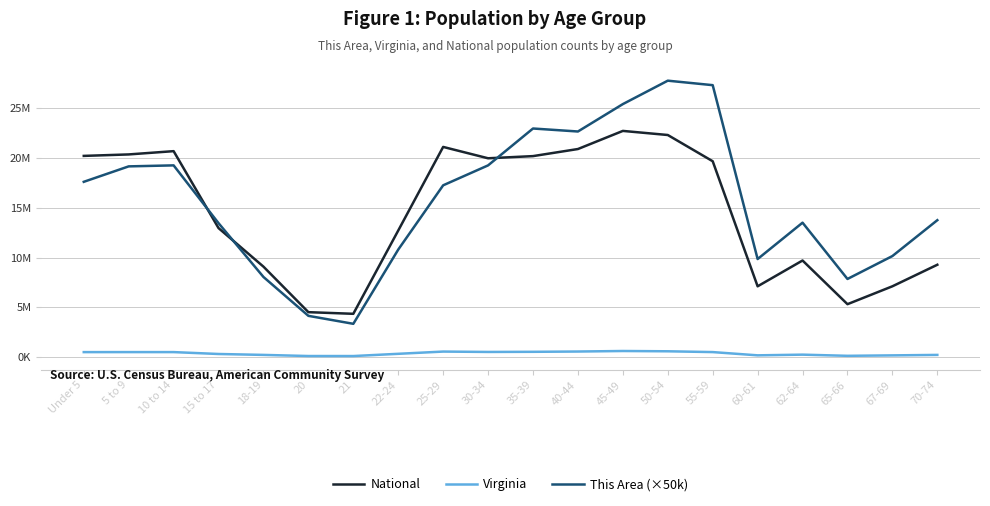

Which category has the highest value across all series?

50-54